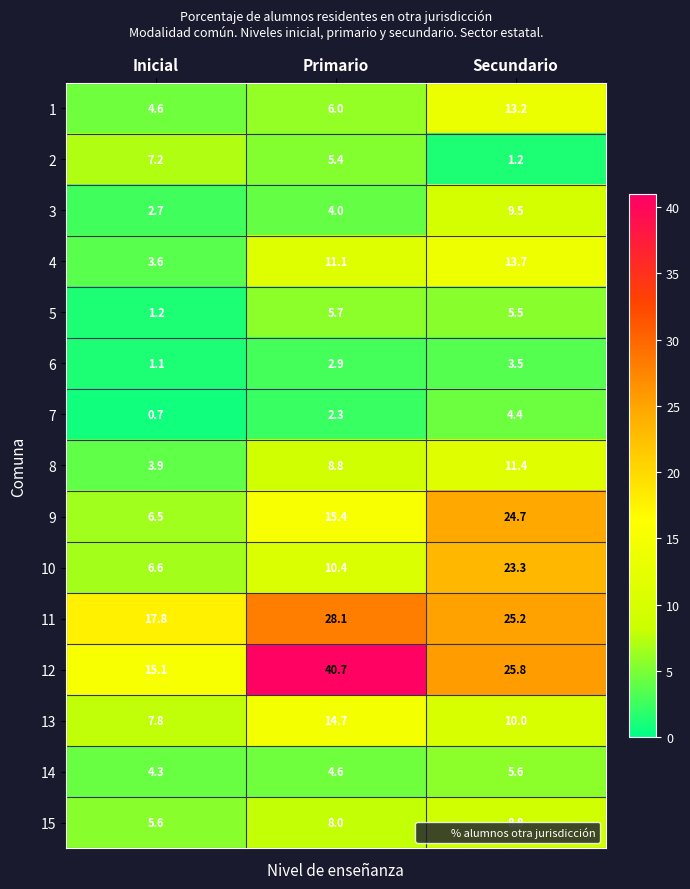

What is the average value of the 6 series?

2.5